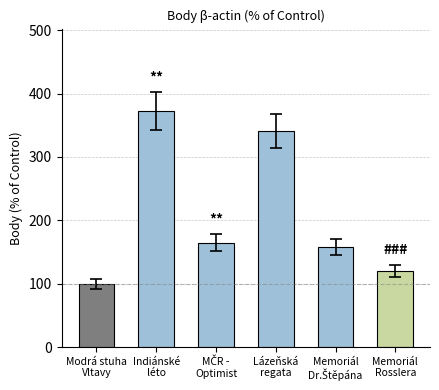

What is the maximum value shown in the chart?

372.3